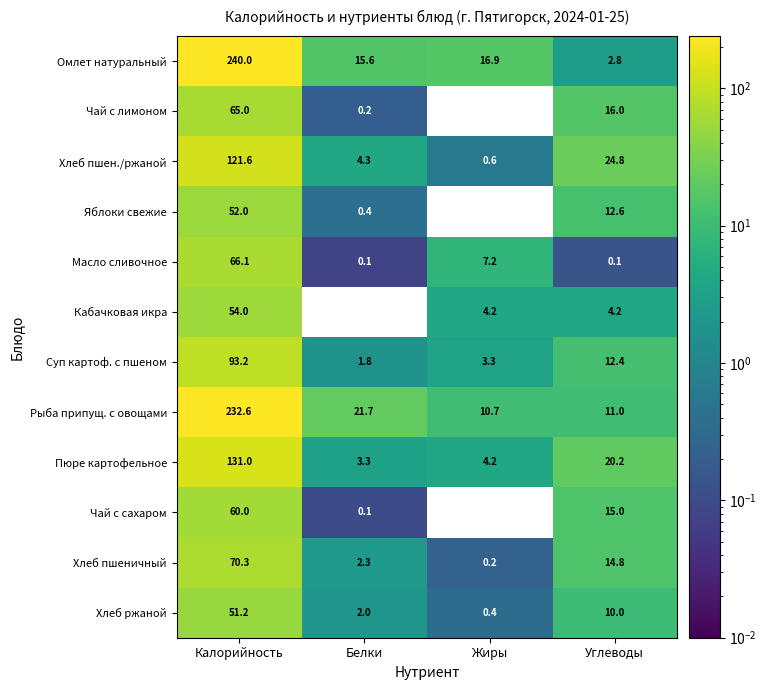

At which label does Кабачковая икра reach its peak?

Калорийность